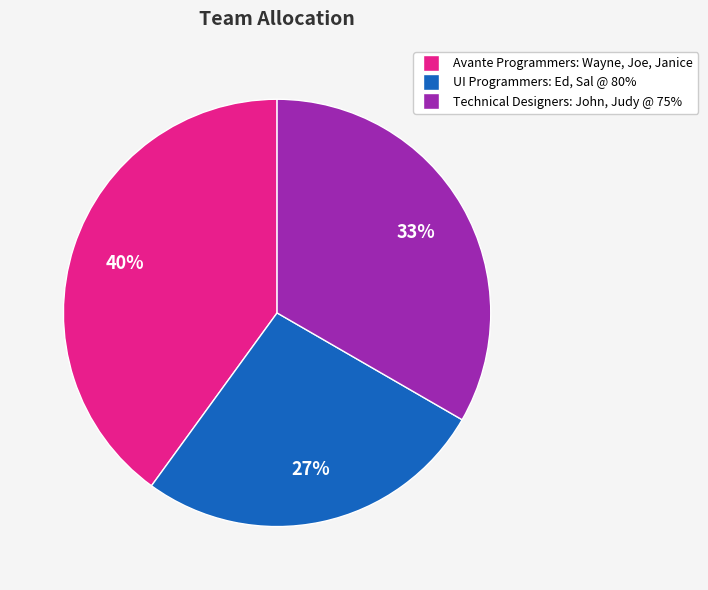

What is the smallest slice in the pie chart?

UI Programmers: Ed, Sal @ 80%